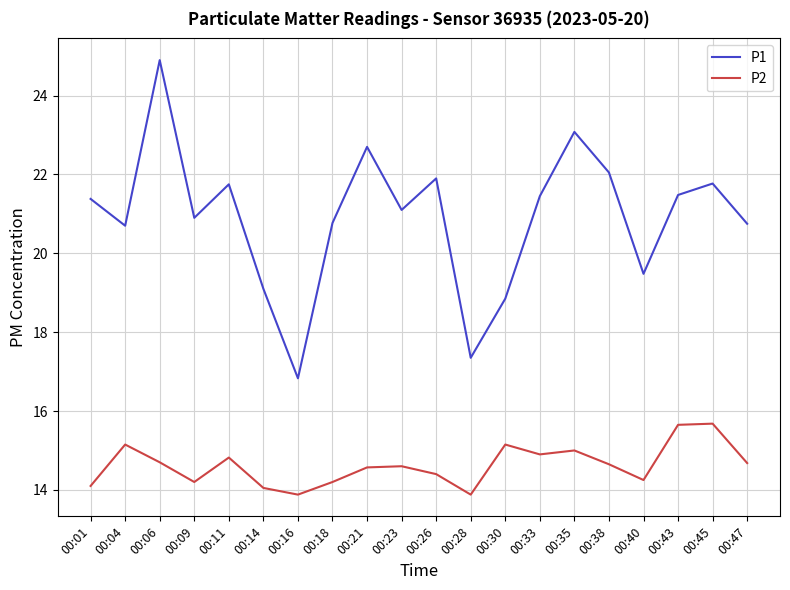

Which series has the largest total across all categories?

P1